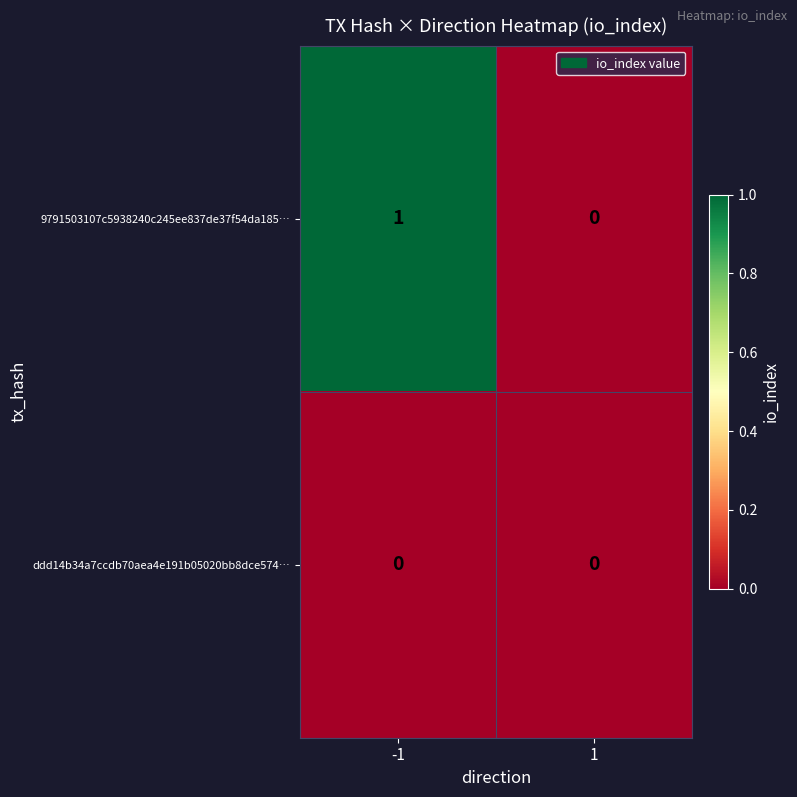

List the series in order of their peak value, highest first.

9791503107c5938240c245ee837de37f54da185…, ddd14b34a7ccdb70aea4e191b05020bb8dce574…